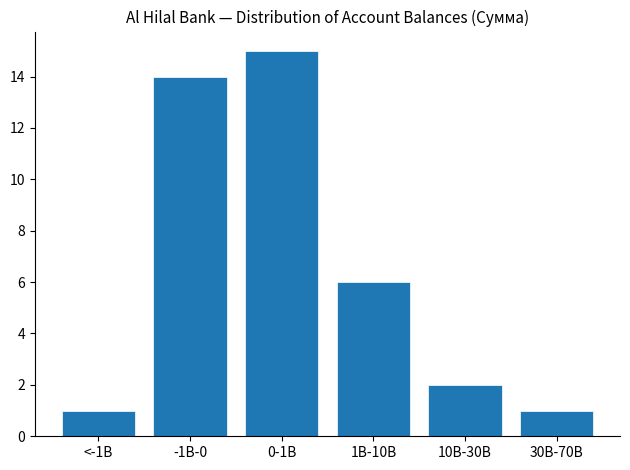

Reading left to right, extract all data points from this chart.

<-1B=1	-1B-0=14	0-1B=15	1B-10B=6	10B-30B=2	30B-70B=1